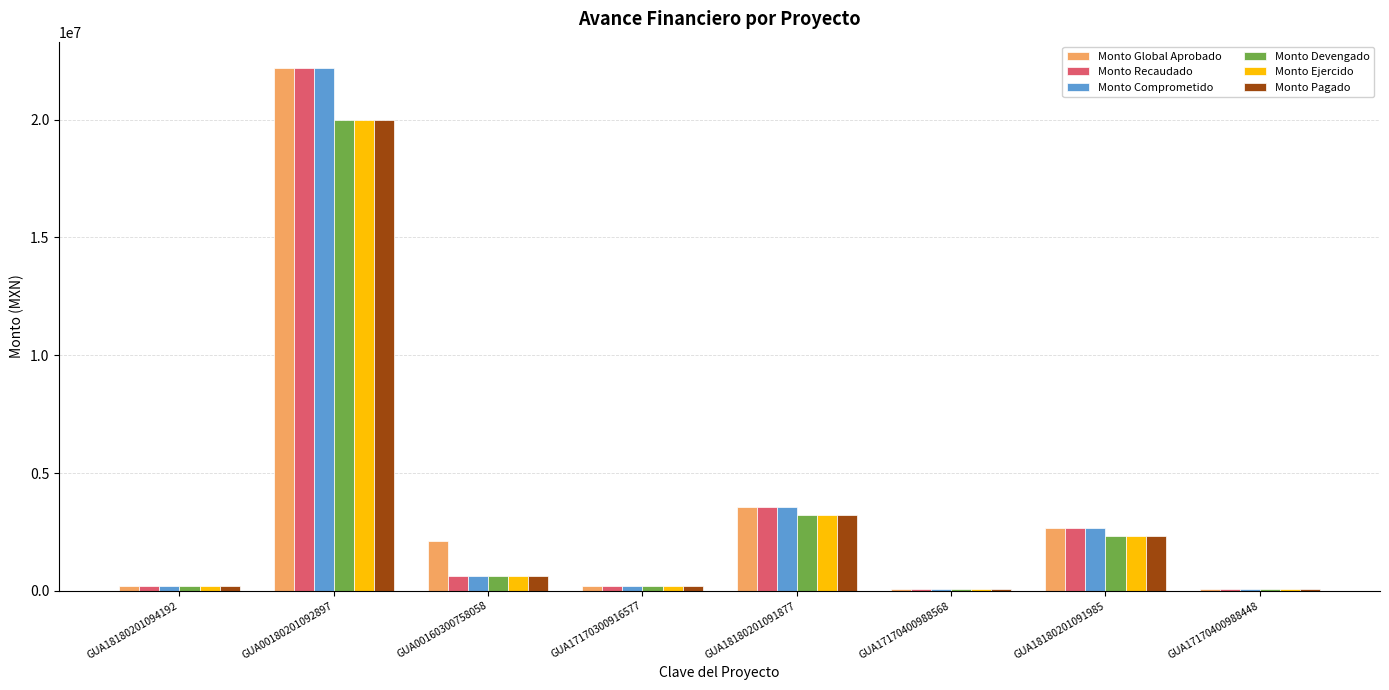

At which category is the sum across all series the highest?

GUA00180201092897